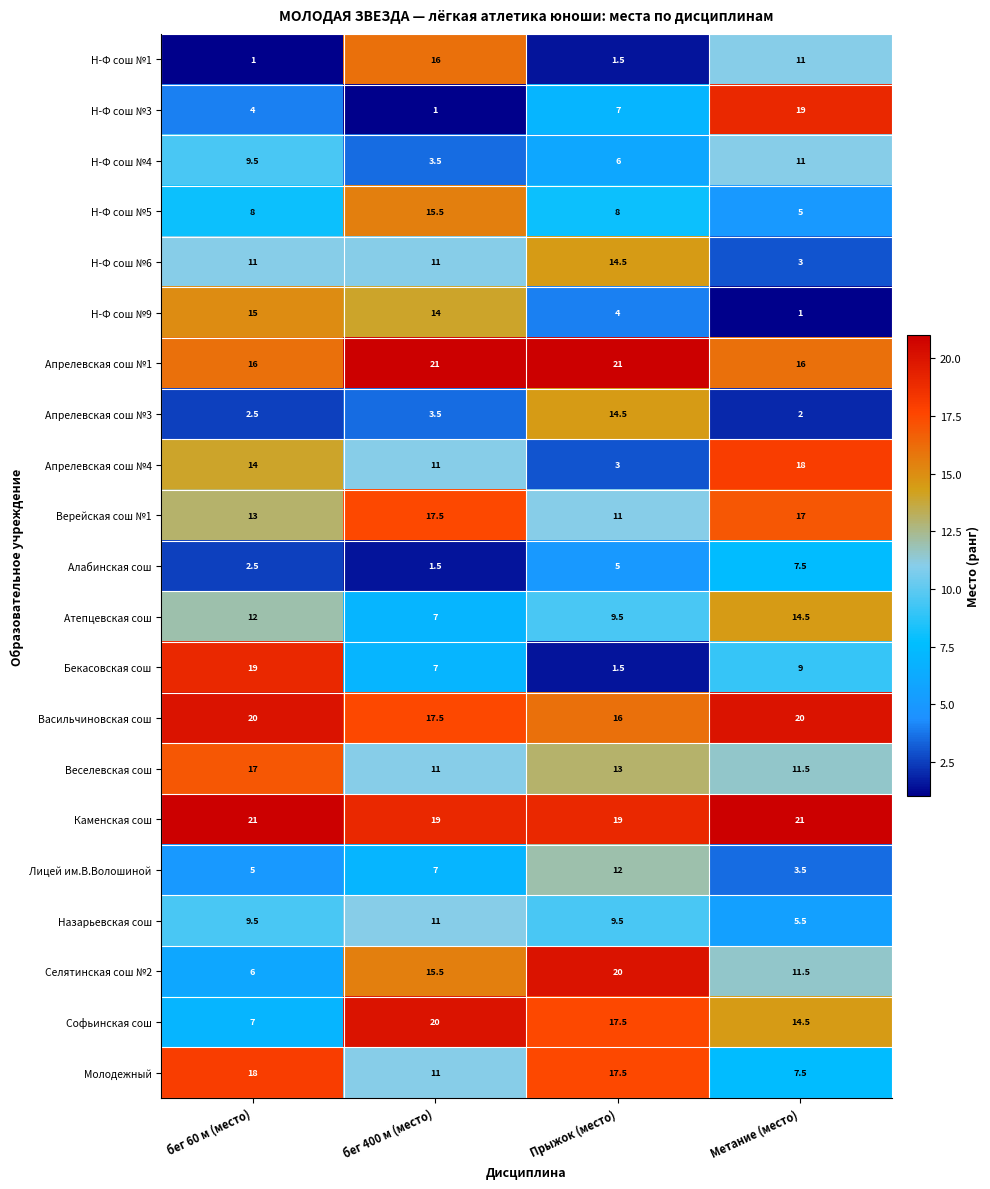

What is the difference between the maximum and second lowest values in the Н-Ф сош №1 series?

14.5